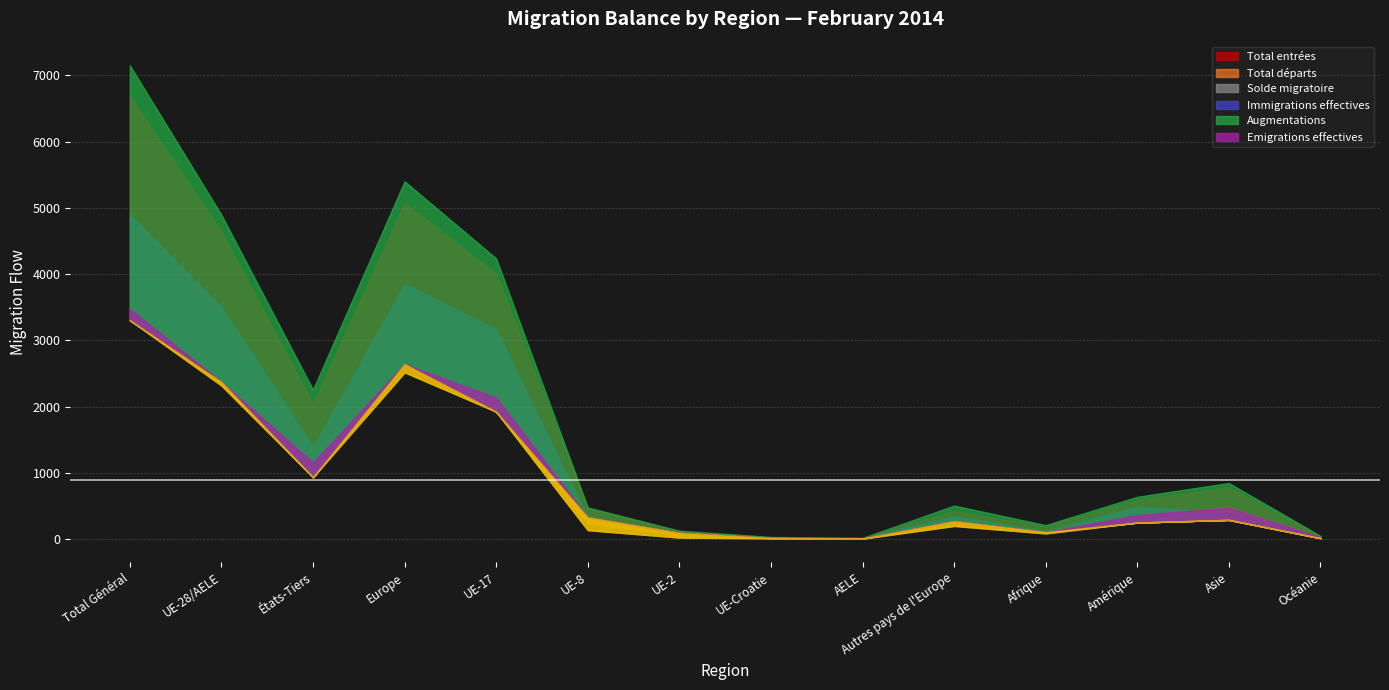

What position from the right is UE-8?

9